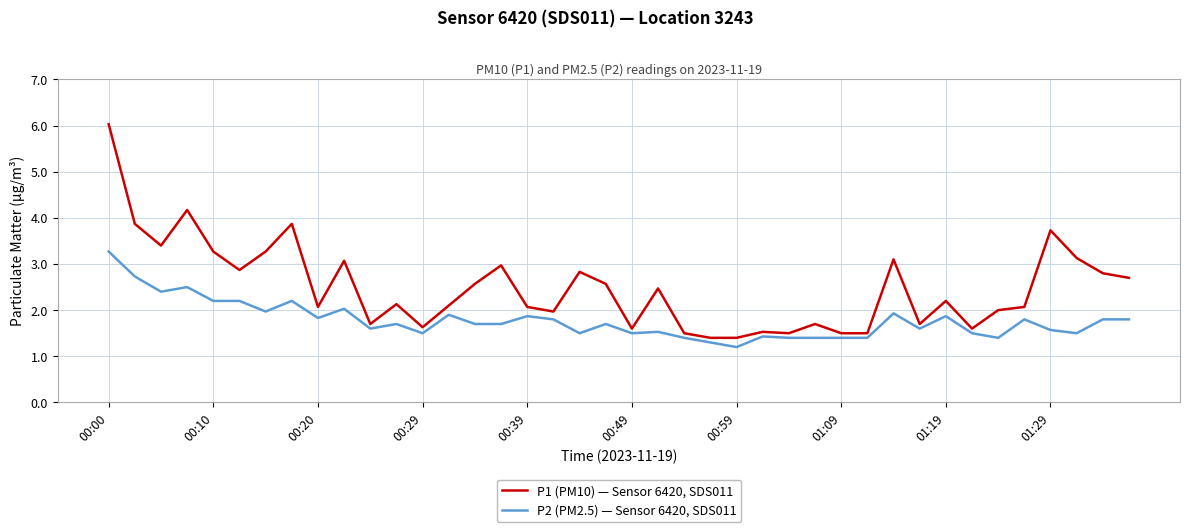

List the series in order of their overall mean, highest first.

P1 (PM10) — Sensor 6420, SDS011, P2 (PM2.5) — Sensor 6420, SDS011